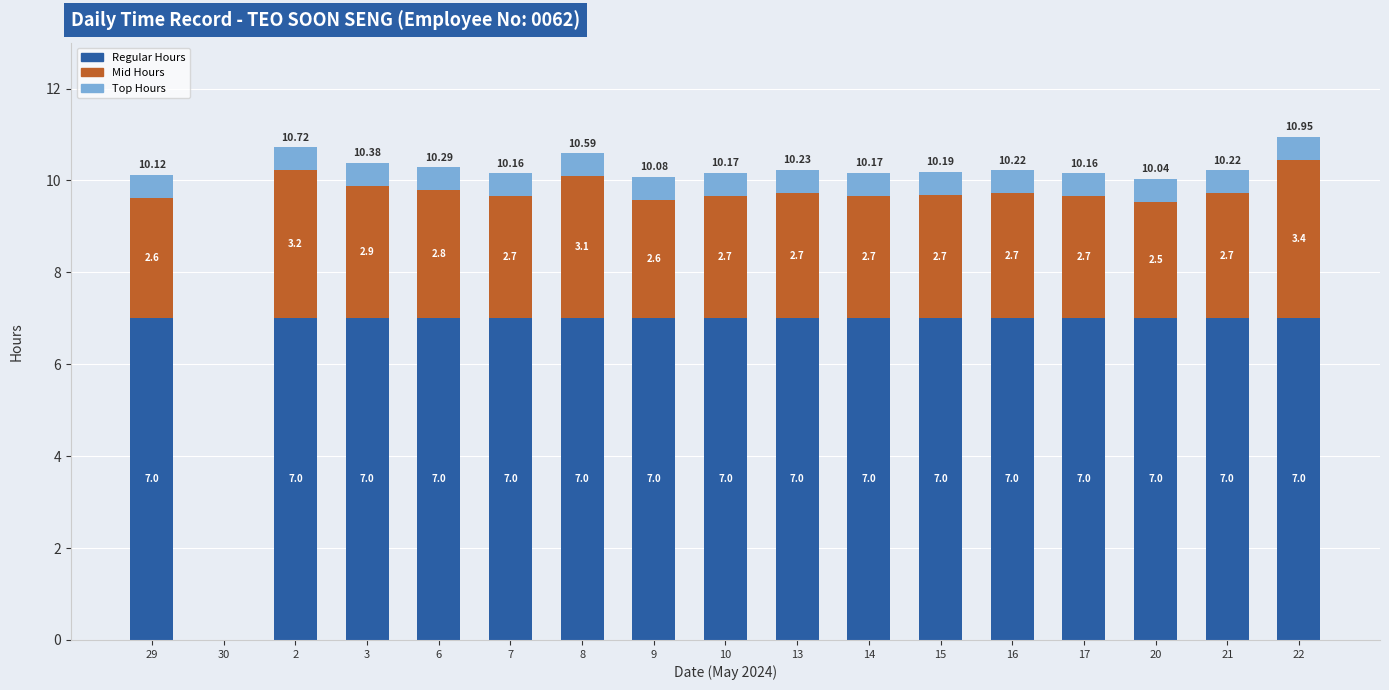

What is the total value across all series at 20?

10.0